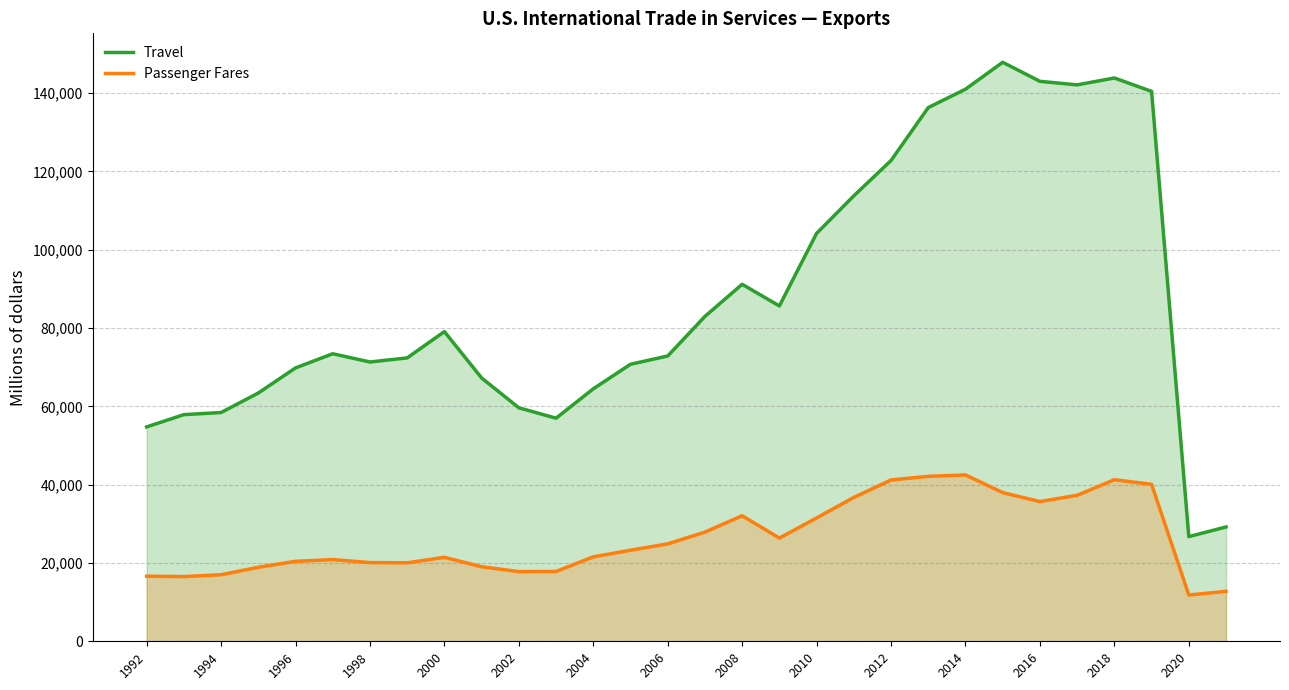

What is the difference between the Travel values at 23 and 2004?

76532